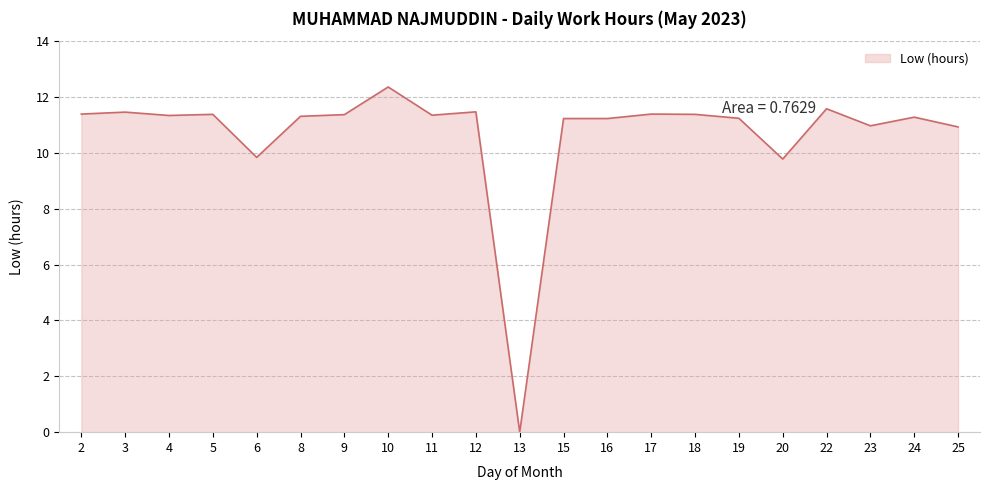

The chart shows a value of 9.8 at 20. True or false?

True